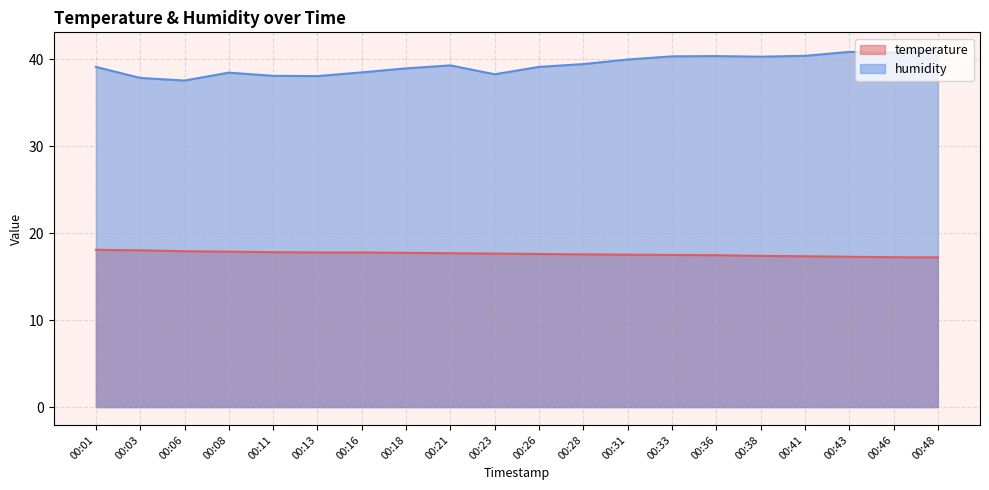

Which series has the largest range (max minus min)?

humidity